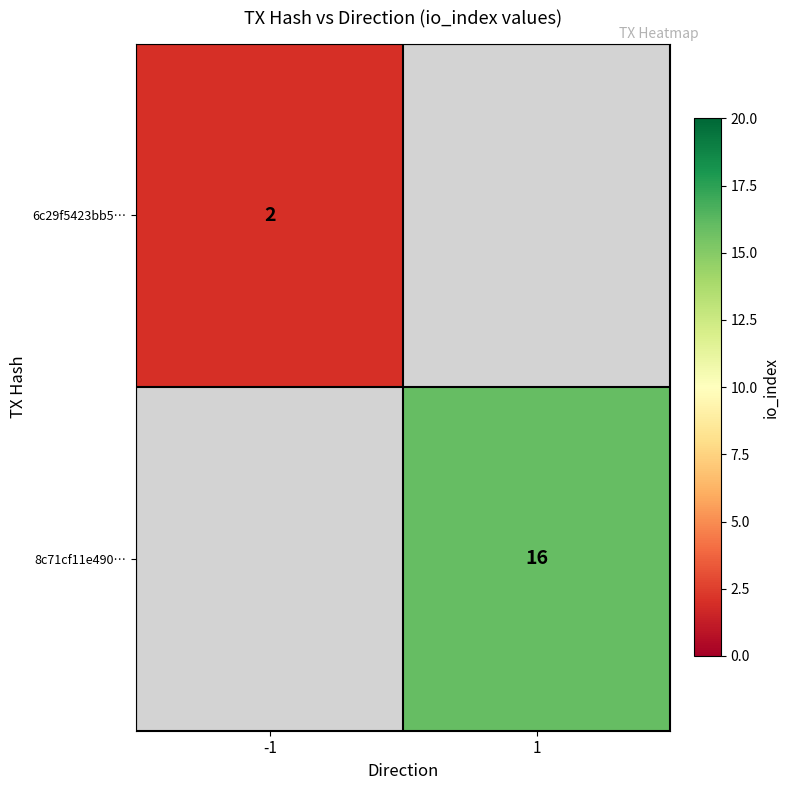

The 6c29f5423bb5… series shows 3 at -1. True or false?

False